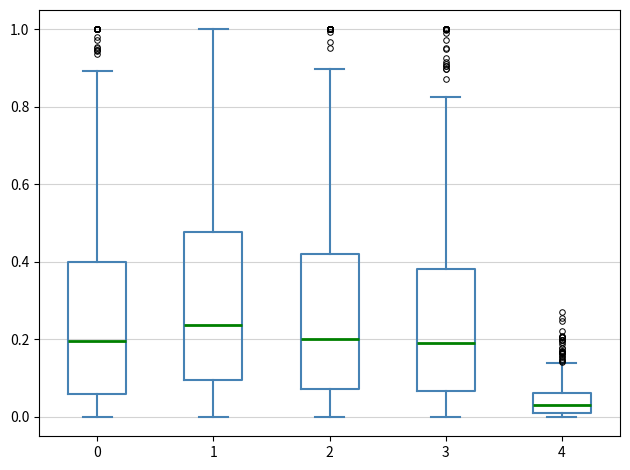

Which box is the tallest, from its lower edge to its upper edge?

1